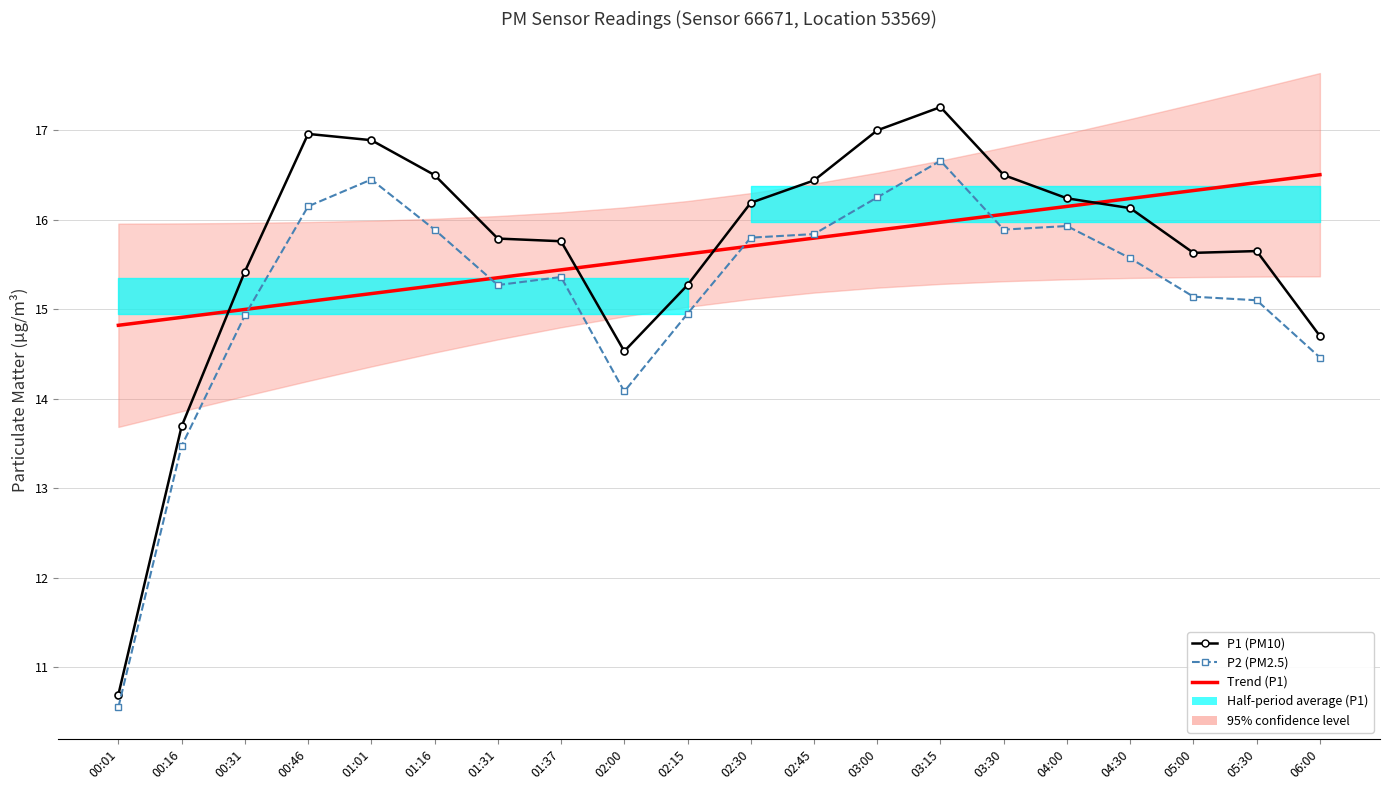

How many times do P2 (PM2.5) and Trend (P1) cross each other?

4